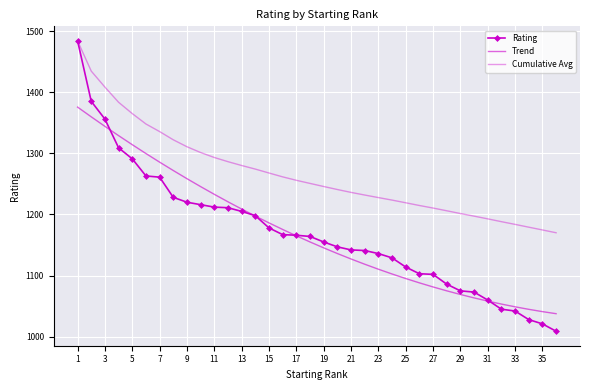

How many data points in Cumulative Avg are above 1250?

18